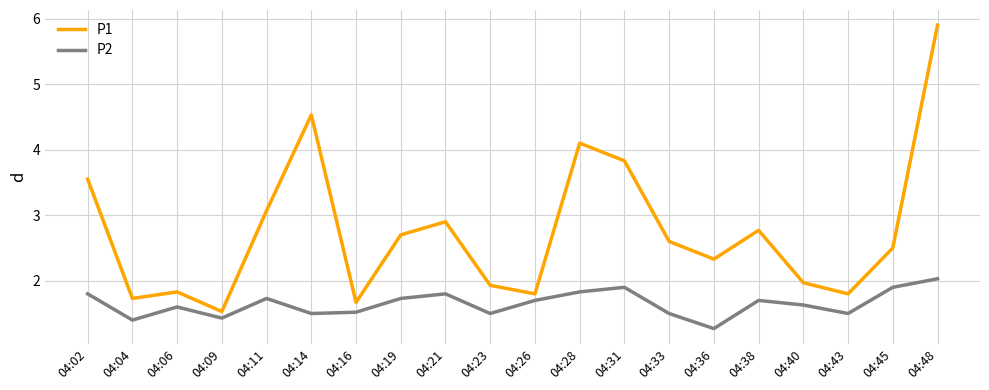

What is the difference between the highest and lowest values at 04:48?

3.9